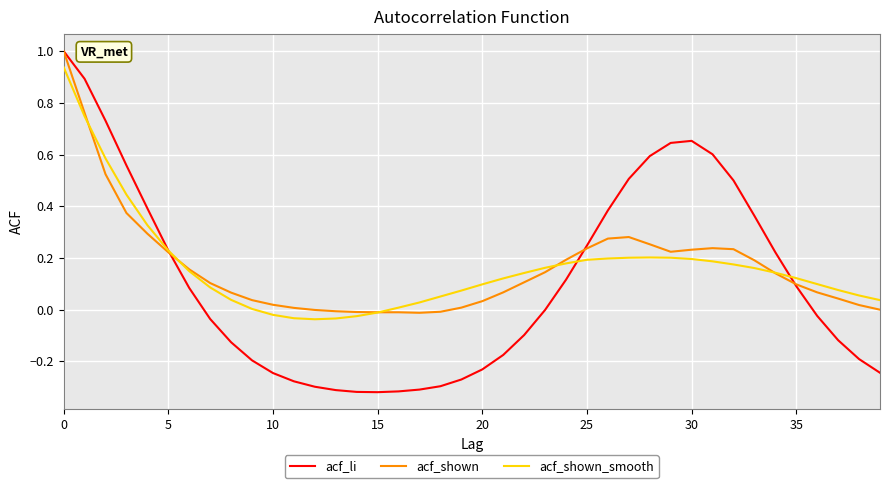

What is the maximum value for acf_li?

1.0